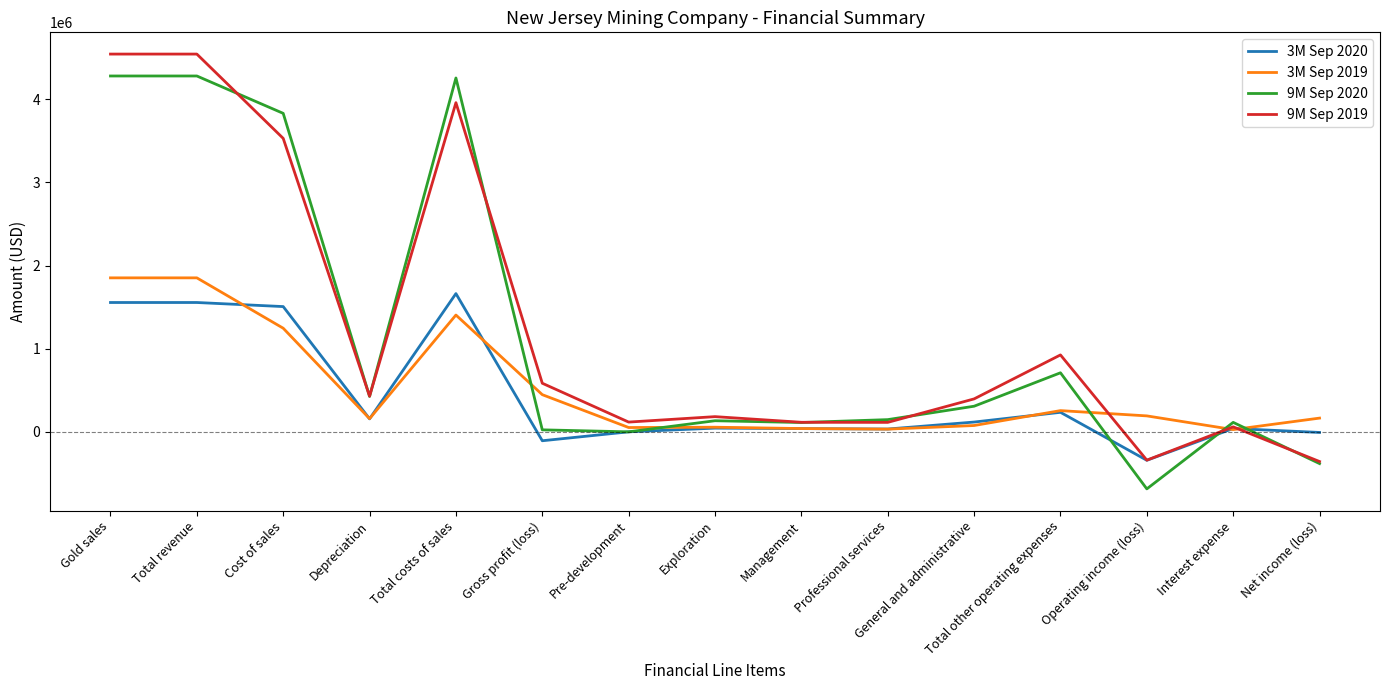

What is the maximum value shown in the chart?

4544964